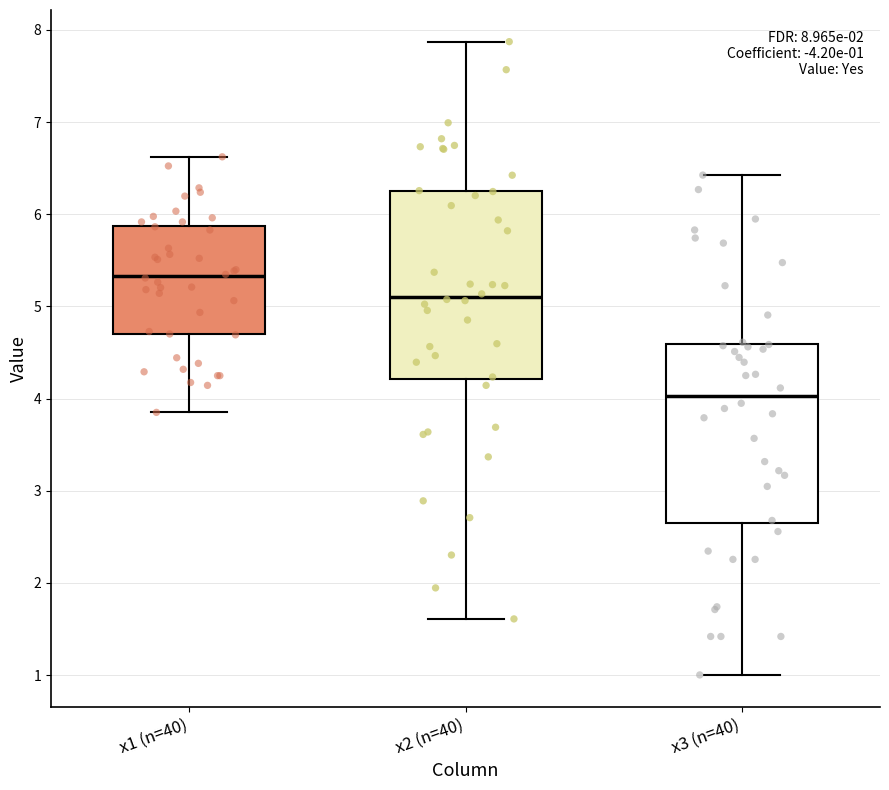

Which box has the lowest median line?

x3 (n=40)